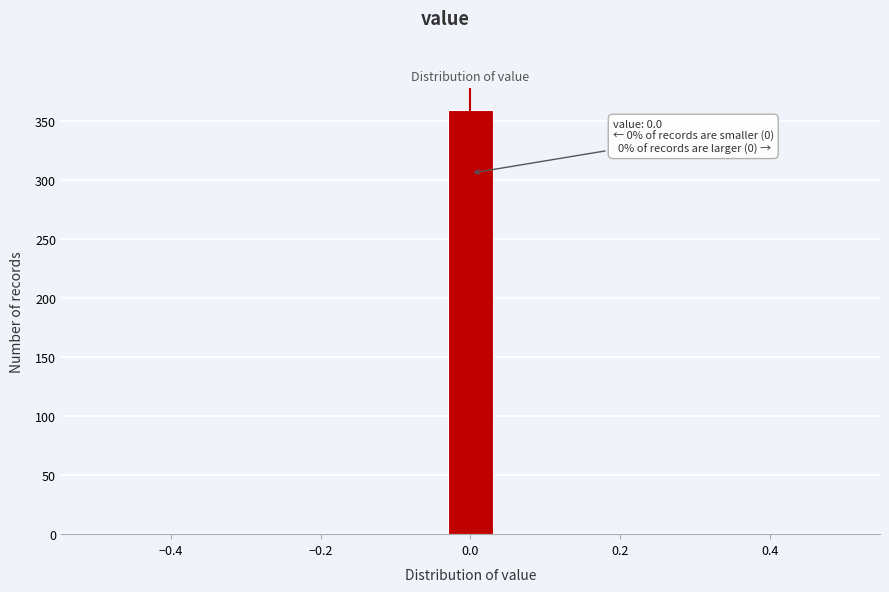

Around what value on the x-axis is the tallest bar? Give the approximate position of its centre, as read against the axis.

0.00